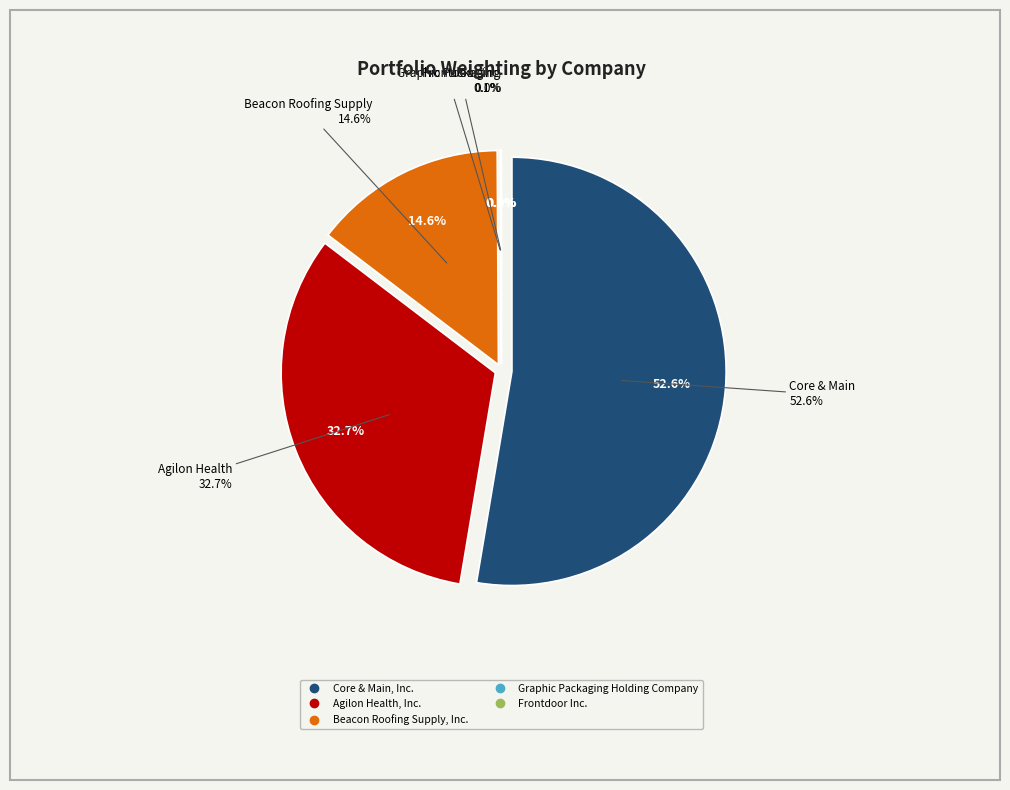

To the nearest percent, what is the difference between the largest and smallest slice percentages?

53%